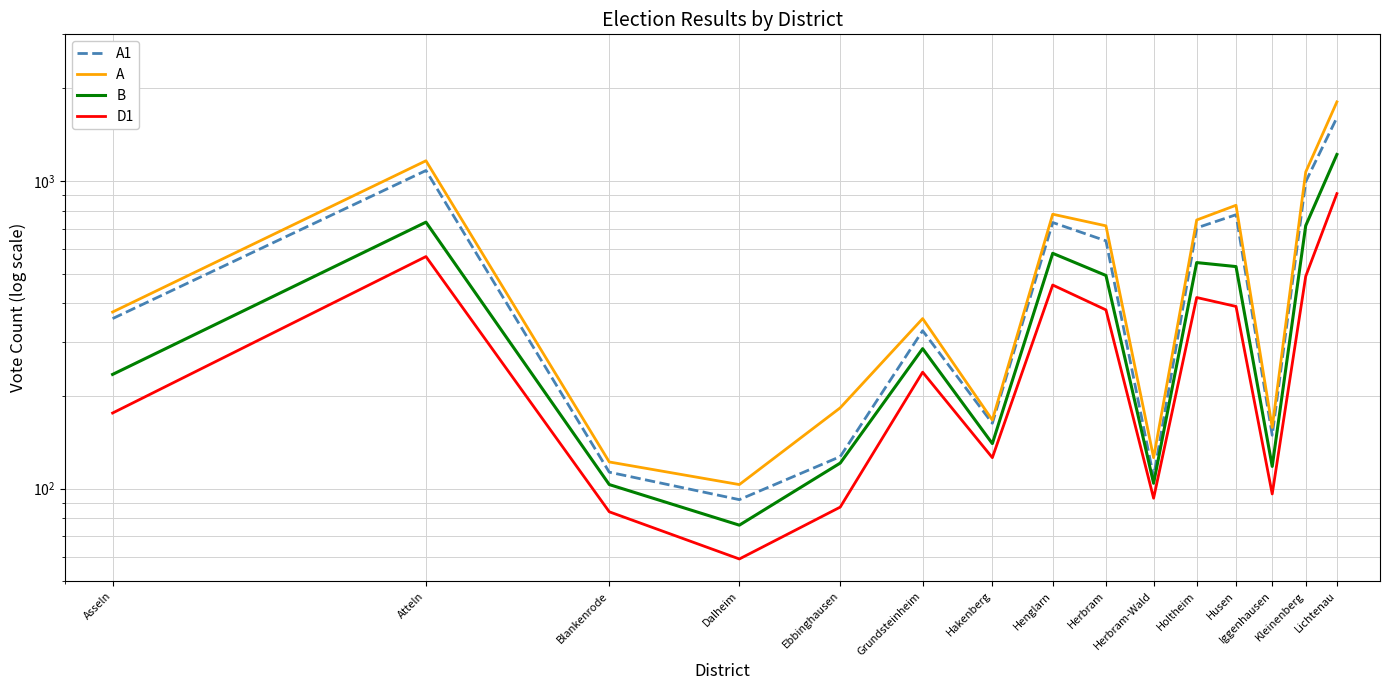

Is it true that D1 equals 490 at Kleinenberg?

True